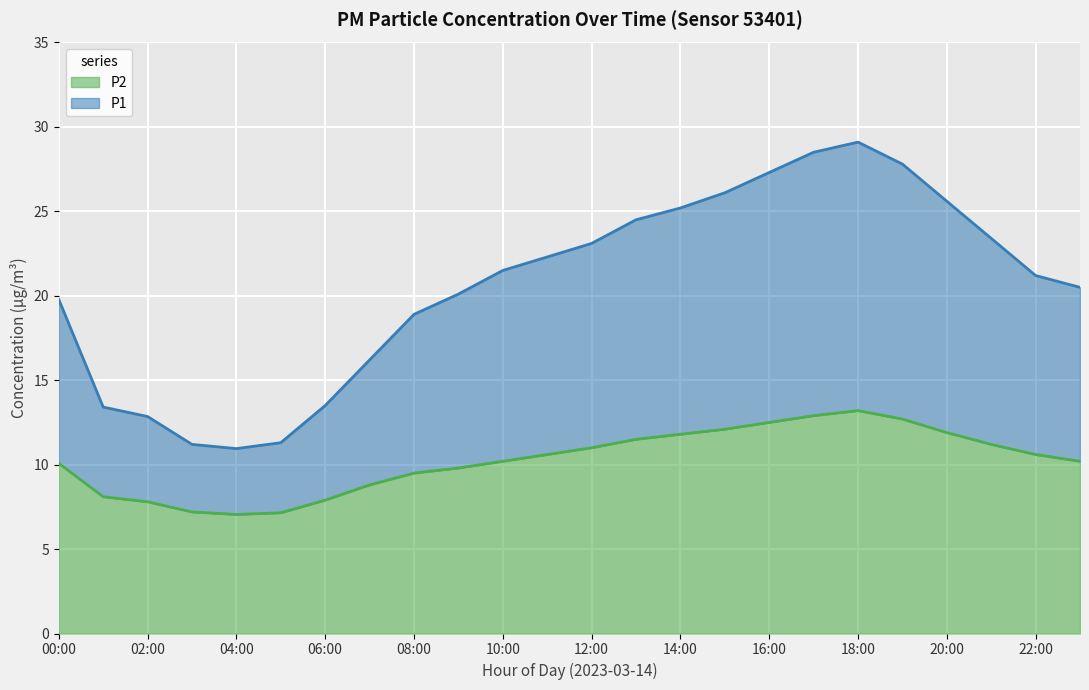

List the series in order of their peak value, lowest first.

P2, P1